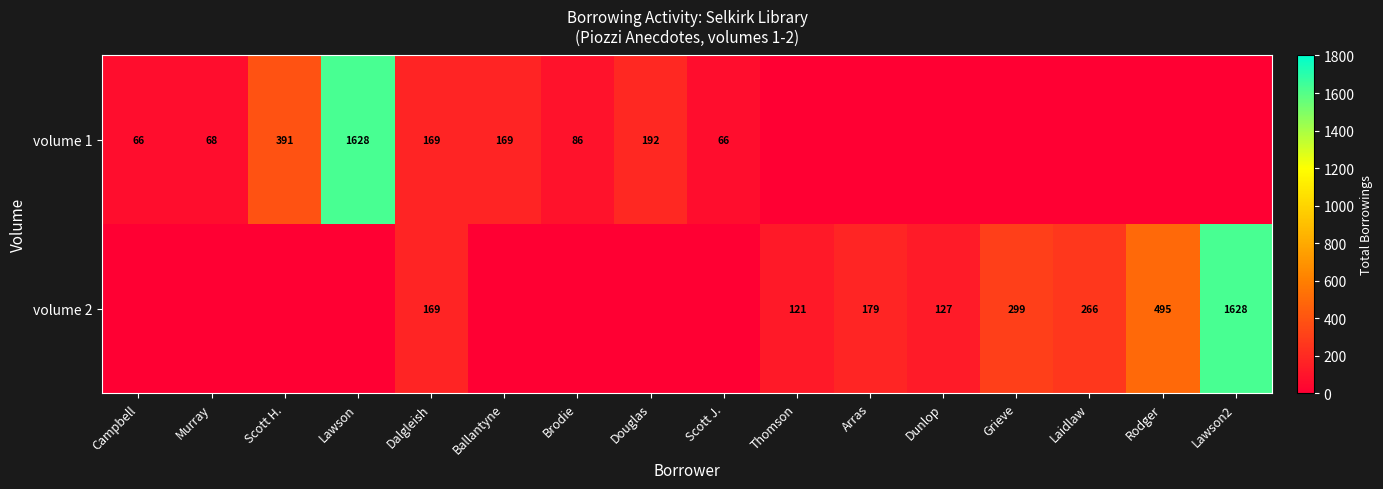

What is the greatest value displayed?

1628